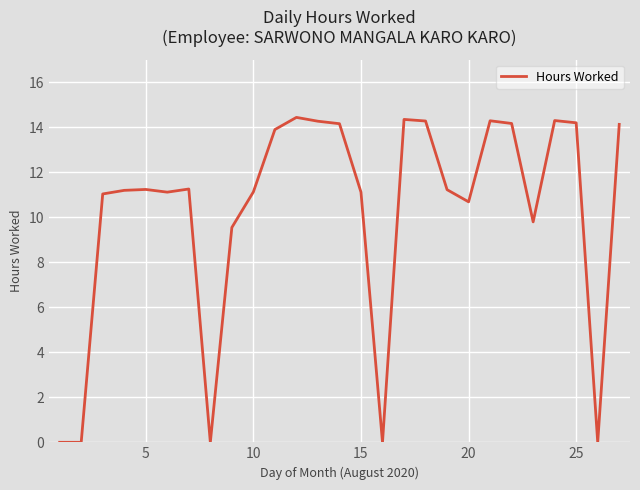

What is the maximum value shown in the chart?

14.4